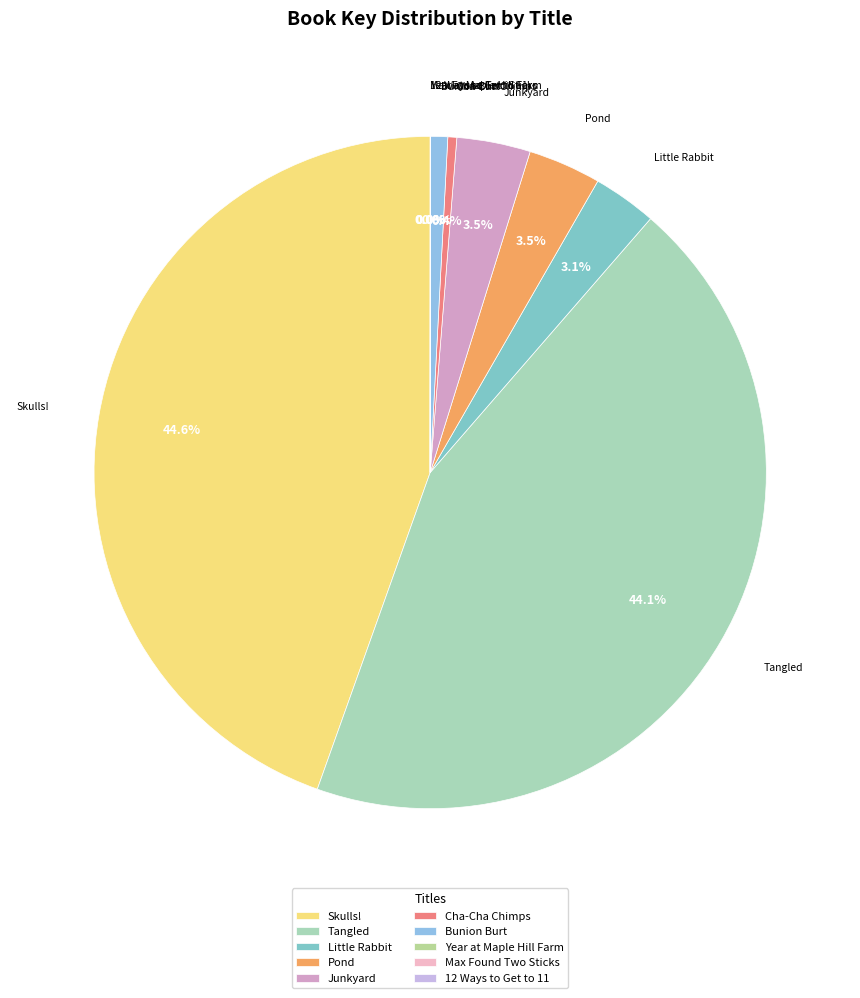

Is there a majority slice in this chart?

No